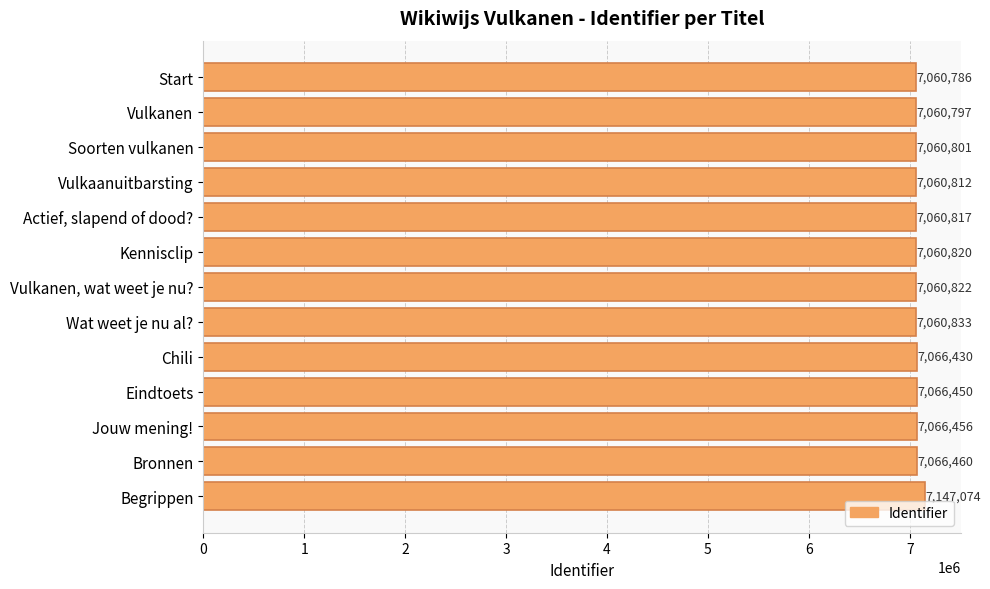

The value at Vulkanen, wat weet je nu? is 7060822. True or false?

True